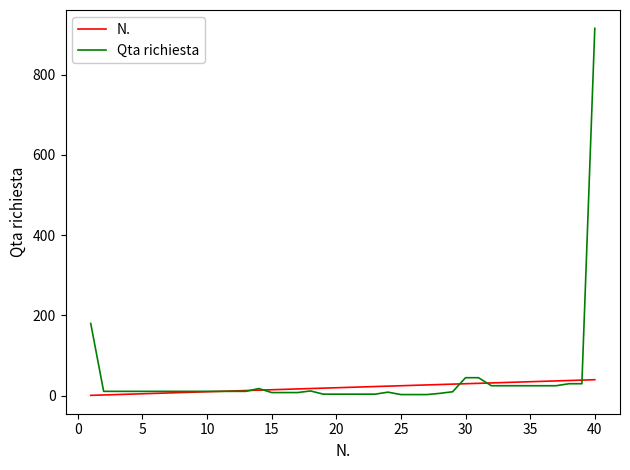

What is the maximum value shown in the chart?

915